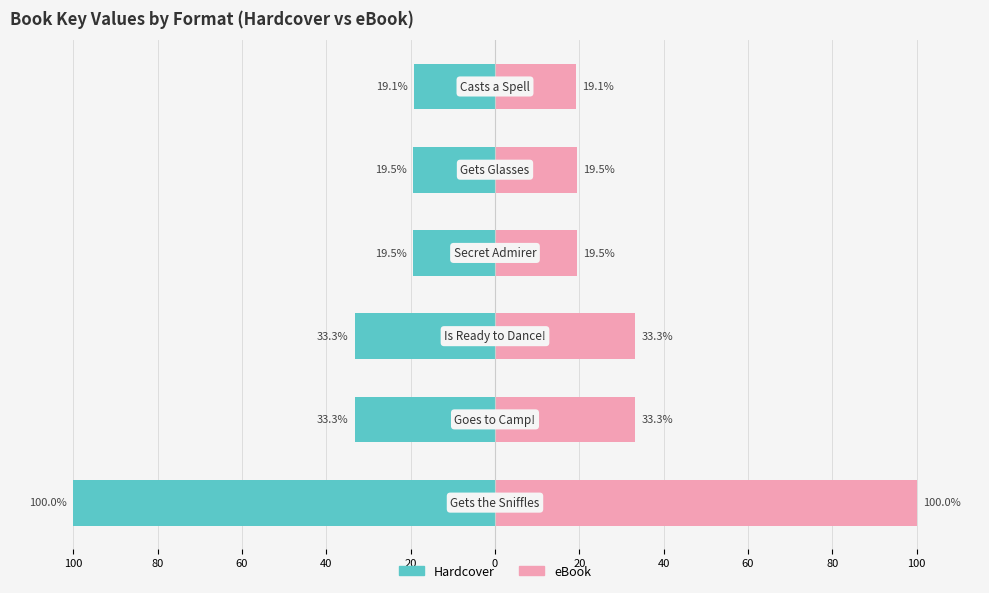

Where is Hardcover nearest to the value -59?

80